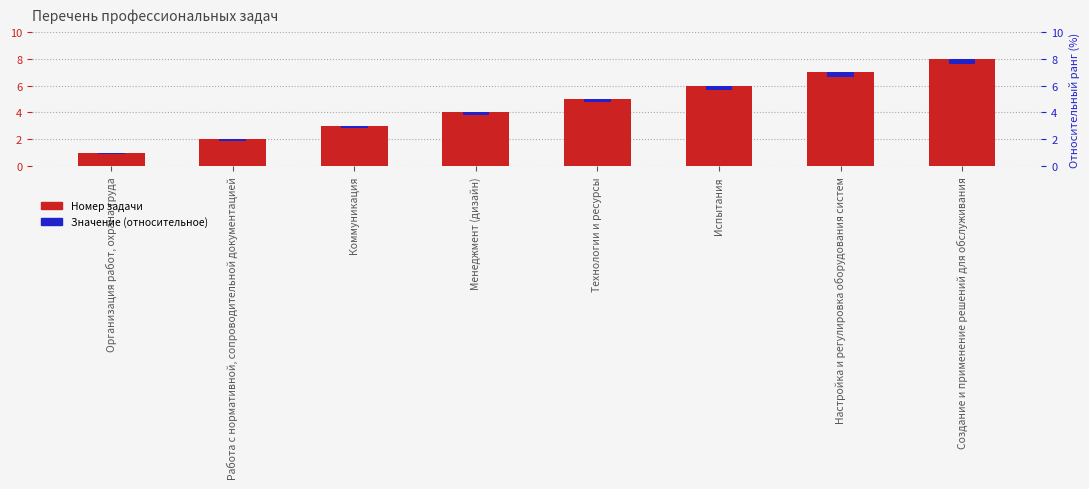

Reading right to left, list all the values displayed in this chart.

Номер задачи: 8.0	7.0	6.0	5.0	4.0	3.0	2.0	1.0
Значение (относительное): 0.4	0.4	0.3	0.2	0.2	0.2	0.1	0.1